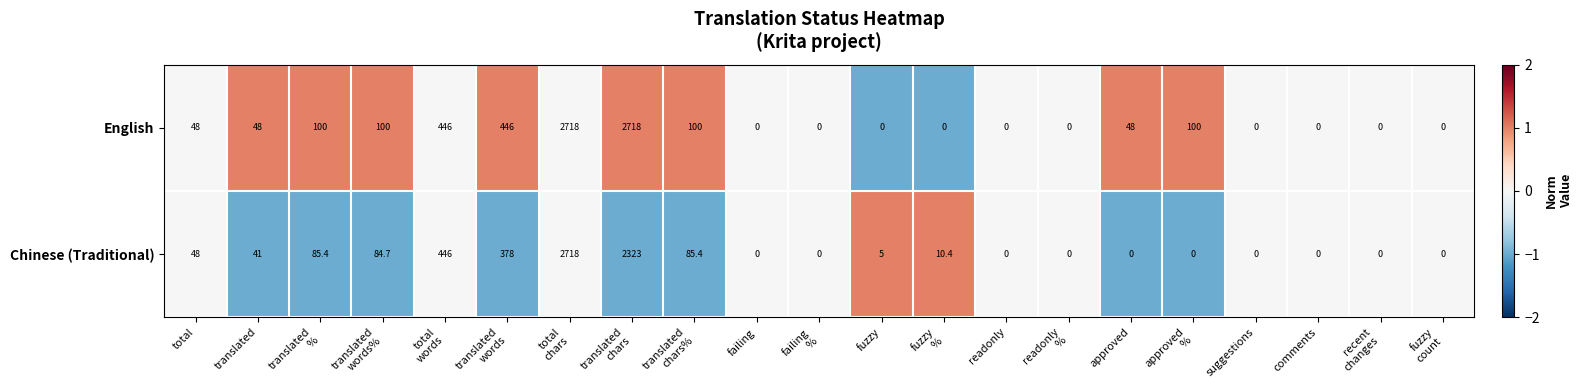

What is the greatest value displayed?

2718.0